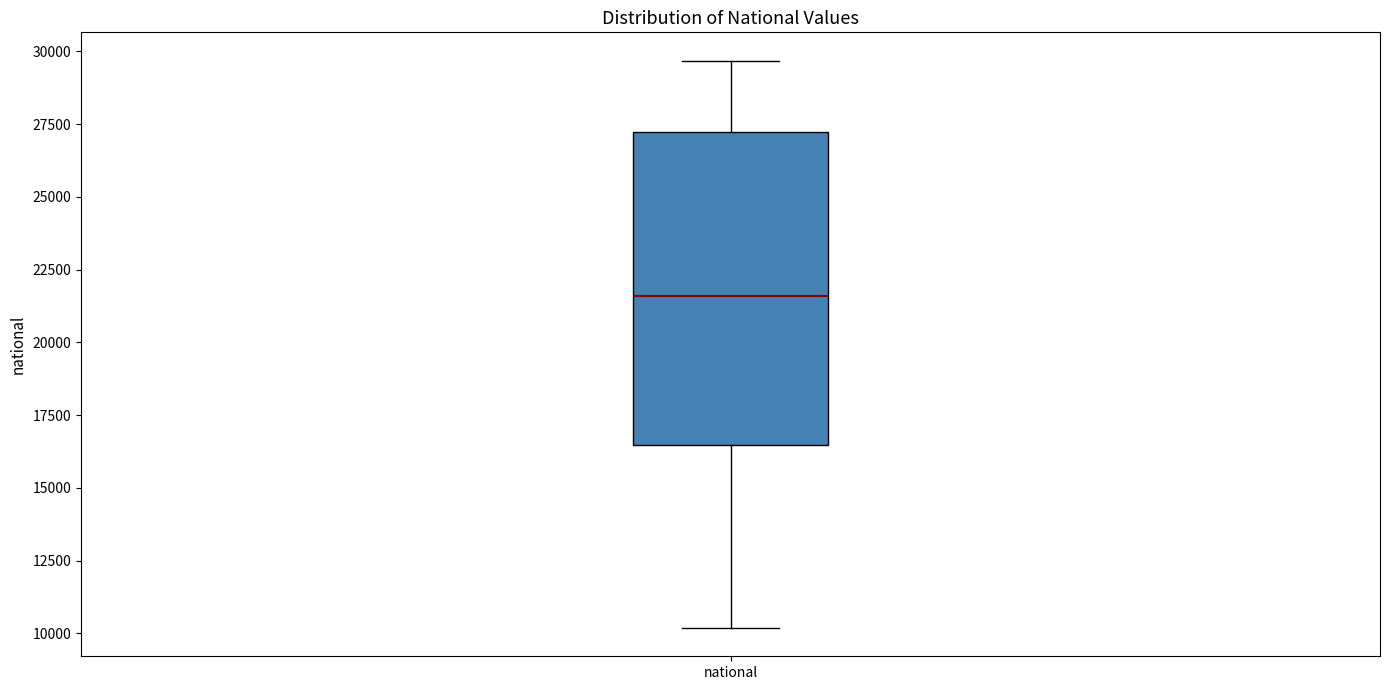

Read this box plot against the y-axis: the position of the median line, the range covered by the box, and the ends of both whiskers. The values are not printed on the chart, so give them approximately, as read against the axis.

median 21500, box 16500 to 27000, whiskers 10000 to 29500